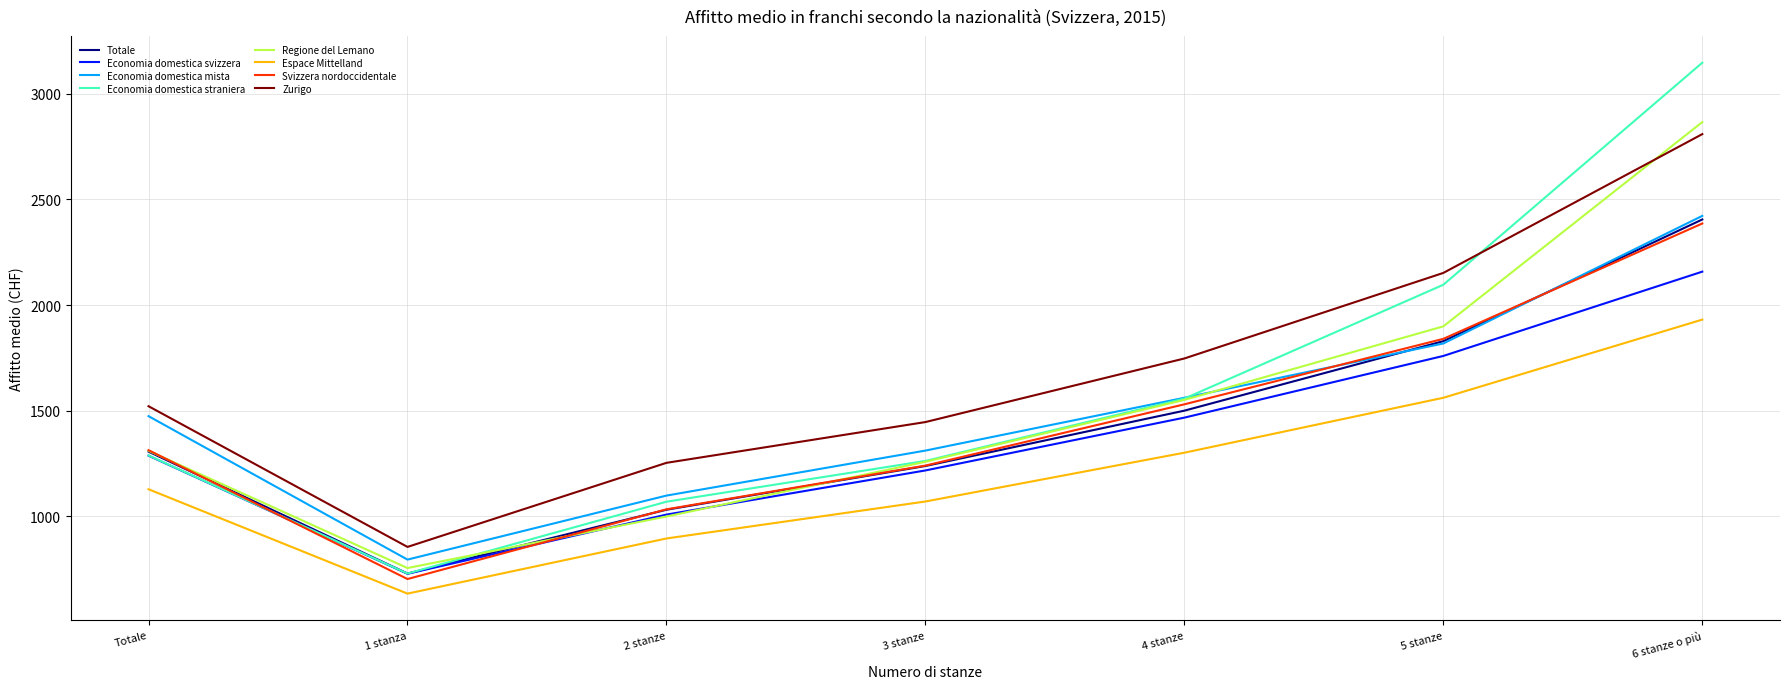

The value of Economia domestica straniera at 1 stanza is 729. True or false?

True